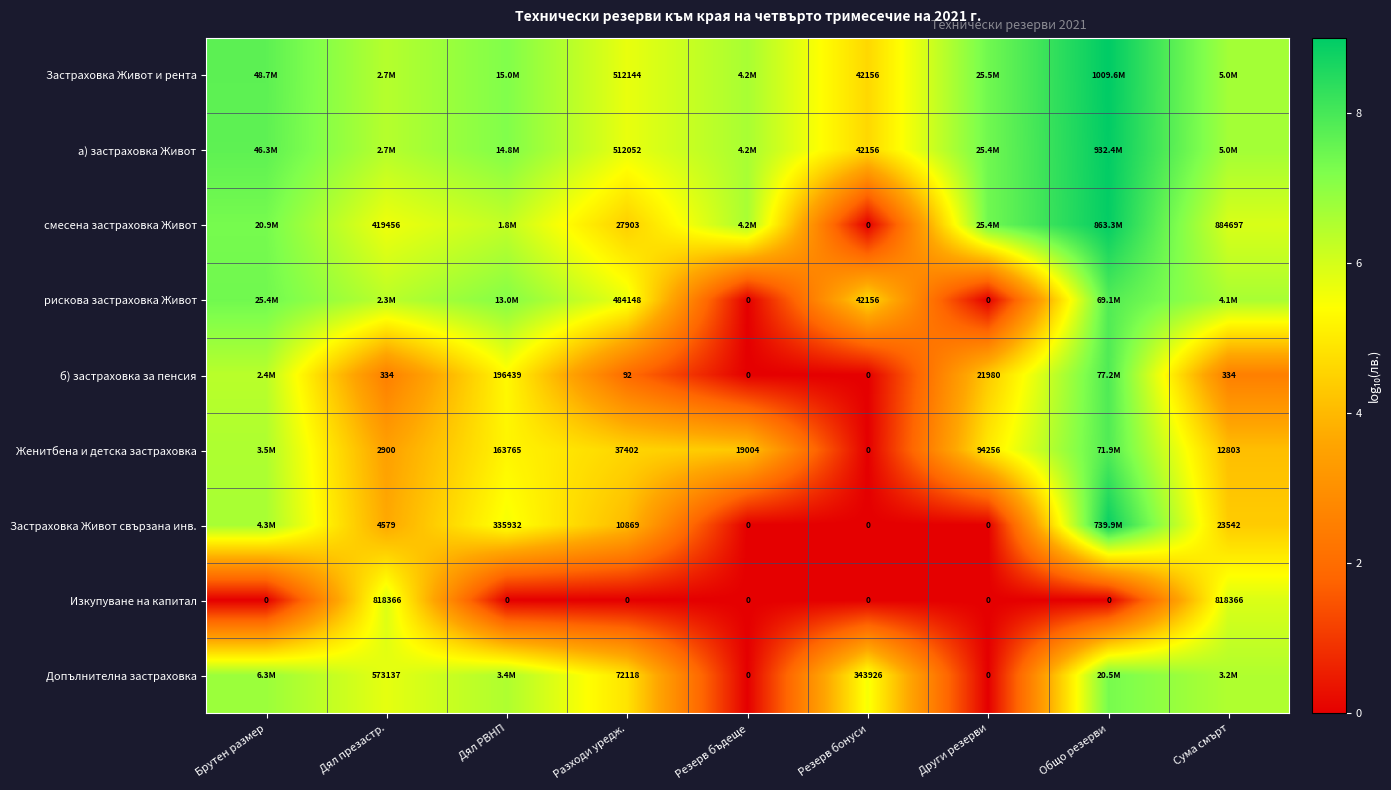

Which series has the largest total across all categories?

Застраховка Живот и рента